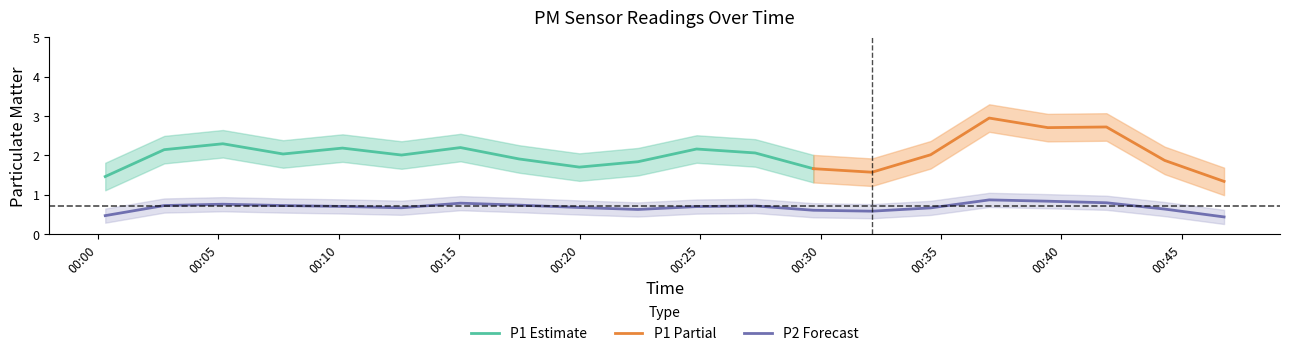

Is it true that P1 equals 3.9 at 3?

False